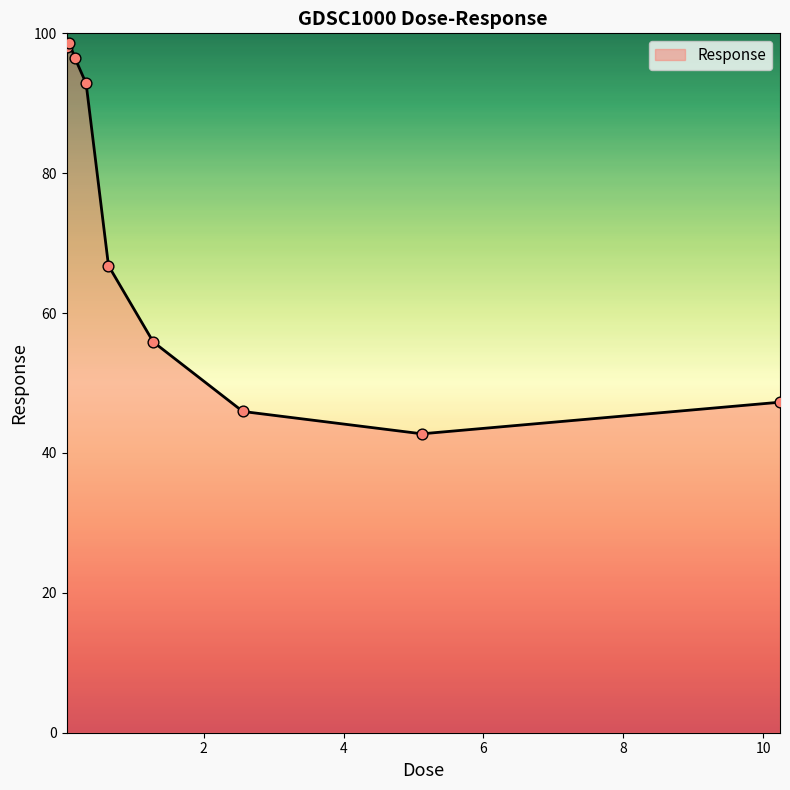

What is the greatest value displayed?

98.6